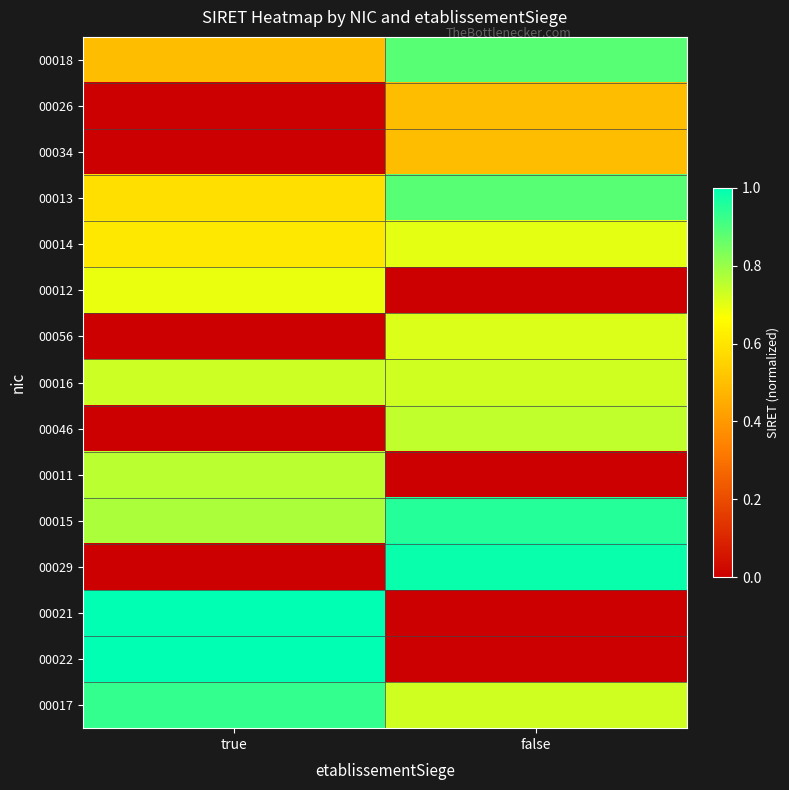

List the series in order of their peak value, highest first.

00022, 00021, 00029, 00015, 00017, 00013, 00018, 00011, 00046, 00016, 00056, 00014, 00012, 00034, 00026